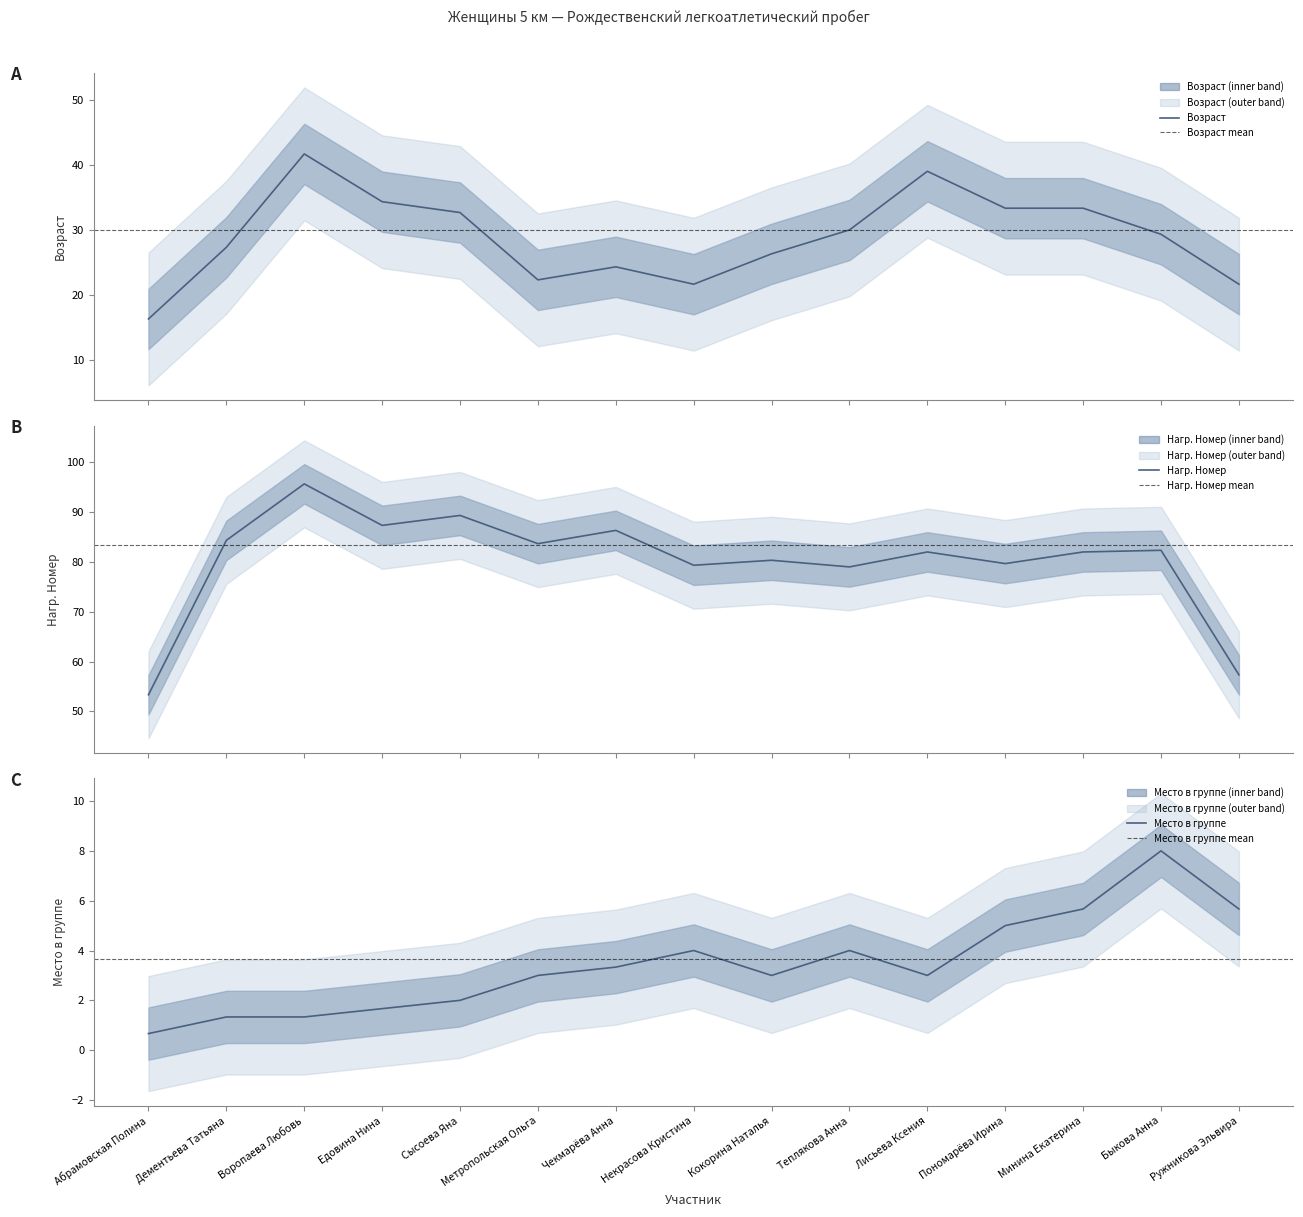

At Быкова Анна, list the series in order from smallest to largest.

Место в группе, Возраст, Нагр. Номер